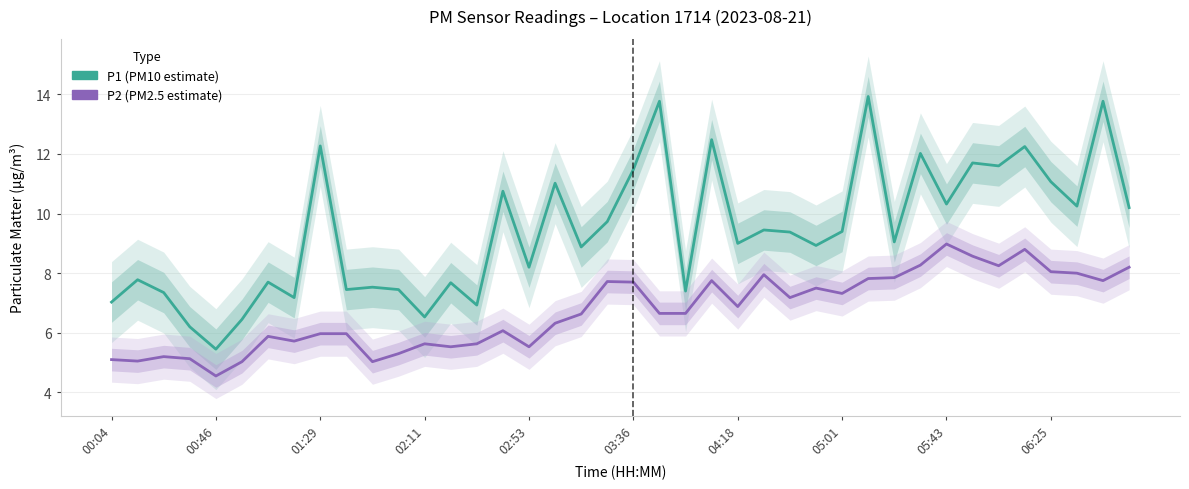

Which series changed the most between 18 and 35?

P1 (PM10 estimate)